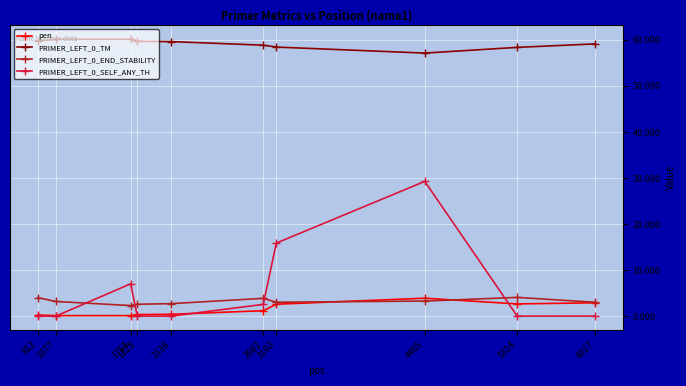

True or false: PRIMER_LEFT_0_TM has more than 0 points higher than both neighbors.

True